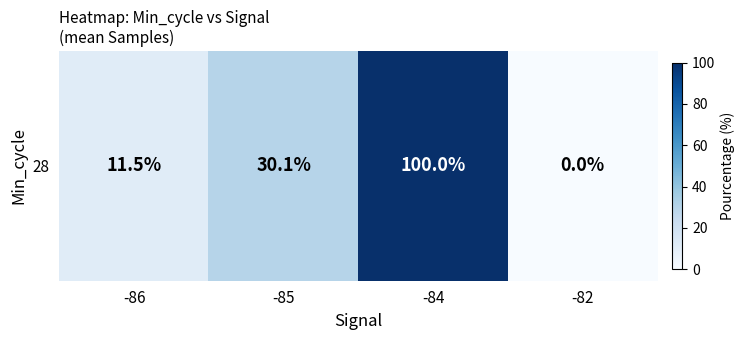

At which label does the data first exceed 30?

-85